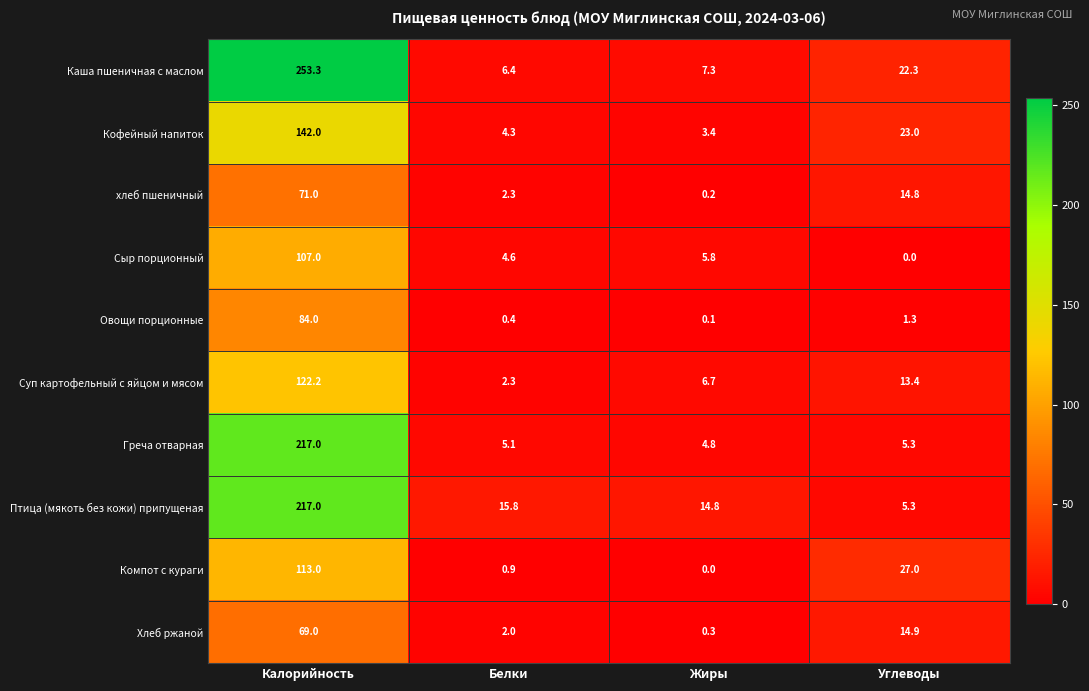

At which label is Компот с кураги closest to 56?

Углеводы